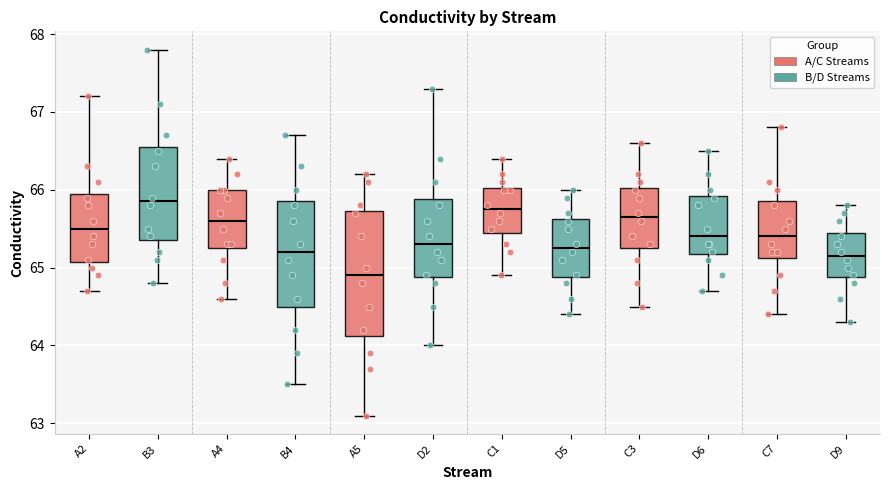

Reading left to right, transcribe this box plot: for each box, give where its median line is, the range the box spans, and where its two whiskers end, as read against the y-axis. The values are not printed on the chart, so give them approximately, as read against the axis.

A2: median 65.5, box 65.1 to 66.0, whiskers 64.7 to 67.2
B3: median 65.9, box 65.4 to 66.6, whiskers 64.8 to 67.8
A4: median 65.6, box 65.3 to 66.0, whiskers 64.6 to 66.4
B4: median 65.2, box 64.5 to 65.9, whiskers 63.5 to 66.7
A5: median 64.9, box 64.1 to 65.7, whiskers 63.1 to 66.2
D2: median 65.3, box 64.9 to 65.9, whiskers 64.0 to 67.3
C1: median 65.8, box 65.5 to 66.0, whiskers 64.9 to 66.4
D5: median 65.3, box 64.9 to 65.6, whiskers 64.4 to 66.0
C3: median 65.7, box 65.3 to 66.0, whiskers 64.5 to 66.6
D6: median 65.4, box 65.2 to 65.9, whiskers 64.7 to 66.5
C7: median 65.4, box 65.1 to 65.9, whiskers 64.4 to 66.8
D9: median 65.2, box 64.9 to 65.5, whiskers 64.3 to 65.8